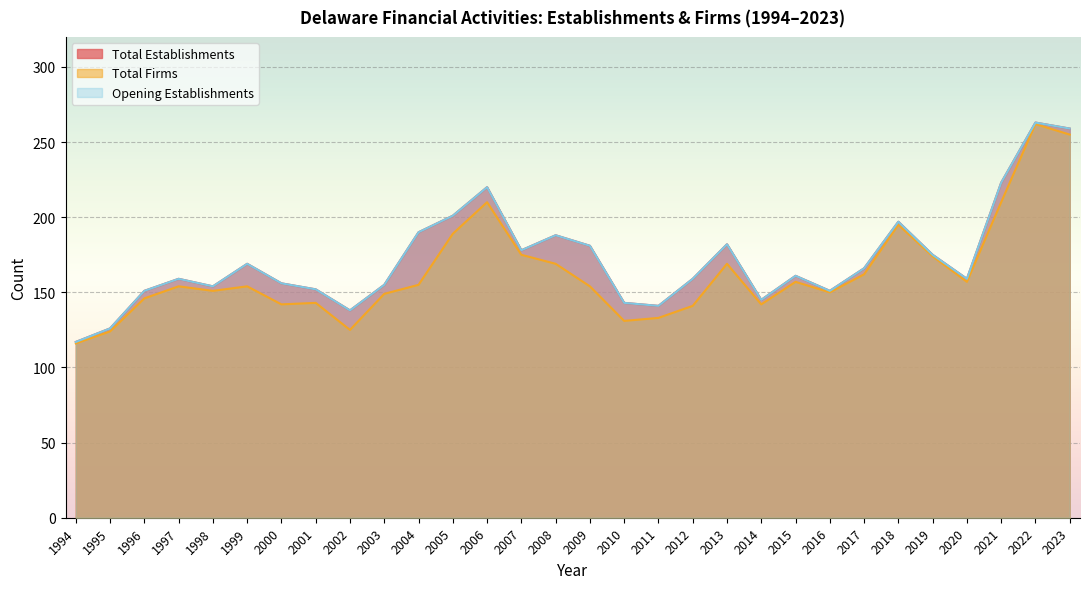

How many interior local valleys does the Total Establishments series have?

7